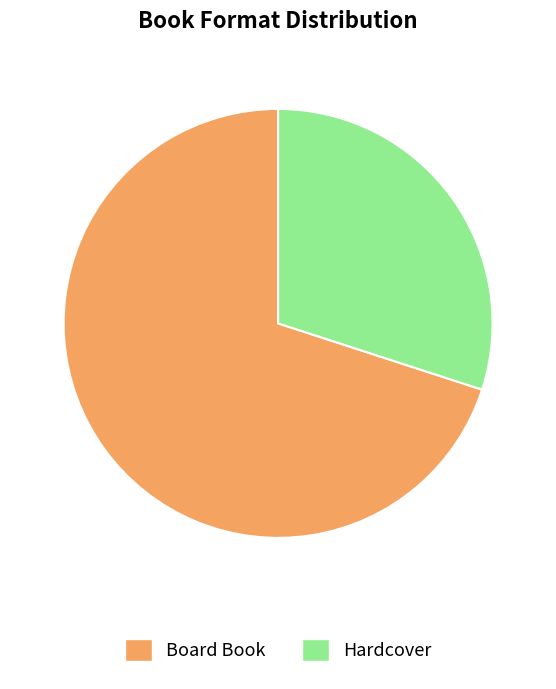

Which category has the smallest portion of the pie?

Hardcover